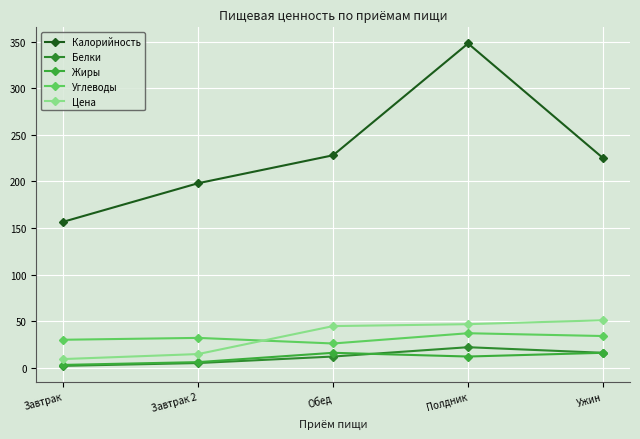

Reading right to left, what are all the values shown in this chart?

Калорийность: Ужин=225.0	Полдник=348.0	Обед=228.0	Завтрак 2=198.0	Завтрак=156.6
Белки: Ужин=16.0	Полдник=22.0	Обед=12.0	Завтрак 2=5.0	Завтрак=2.0
Жиры: Ужин=16.0	Полдник=12.0	Обед=16.0	Завтрак 2=6.0	Завтрак=3.0
Углеводы: Ужин=34.0	Полдник=37.0	Обед=26.0	Завтрак 2=32.0	Завтрак=30.0
Цена: Ужин=50.9	Полдник=46.7	Обед=44.7	Завтрак 2=14.7	Завтрак=9.3